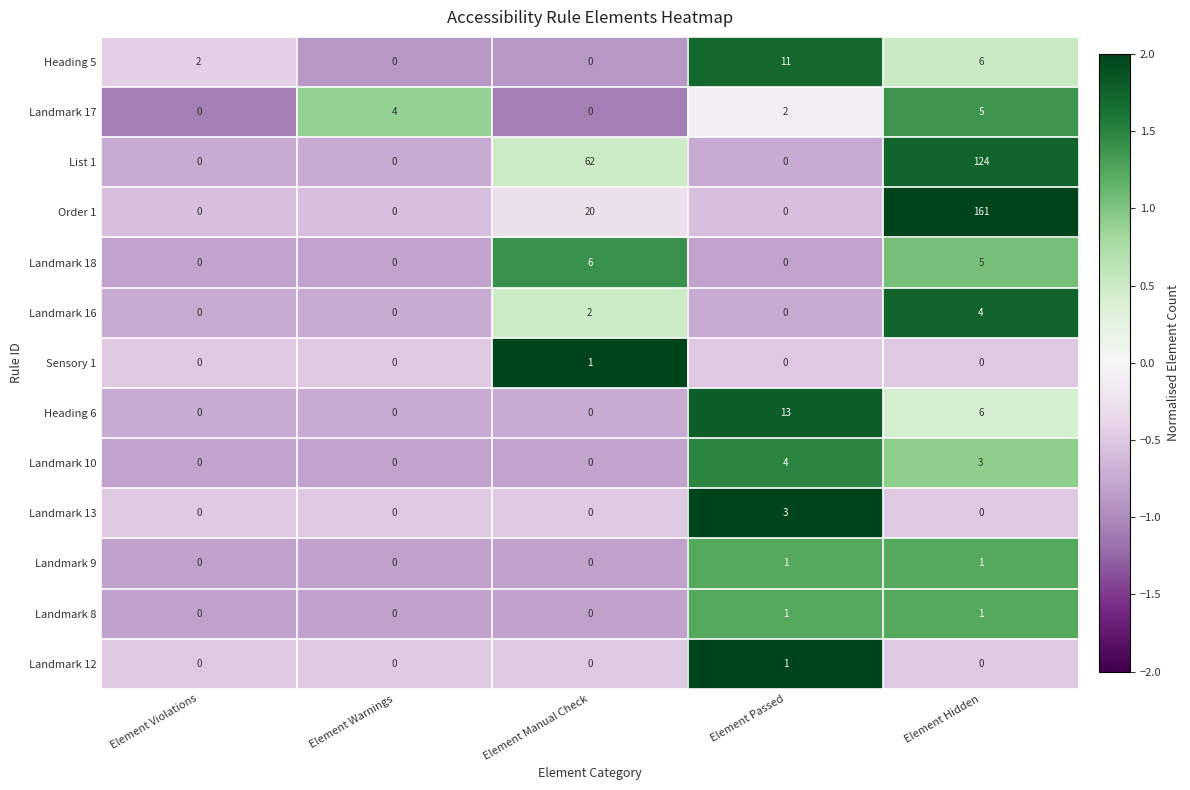

What is the difference between the maximum and minimum values in the List 1 series?

124